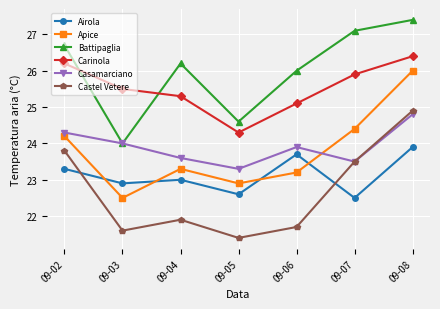

Where does the Airola series first go above 23?

09-02